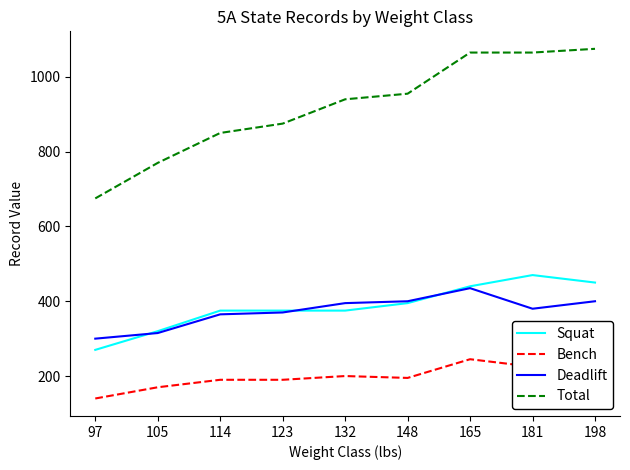

Reading right to left, extract all data points from this chart.

Squat: 198=450	181=470	165=440	148=395	132=375	123=375	114=375	105=320	97=270
Bench: 198=235	181=225	165=245	148=195	132=200	123=190	114=190	105=170	97=140
Deadlift: 198=400	181=380	165=435	148=400	132=395	123=370	114=365	105=315	97=300
Total: 198=1075	181=1065	165=1065	148=955	132=940	123=875	114=850	105=770	97=675